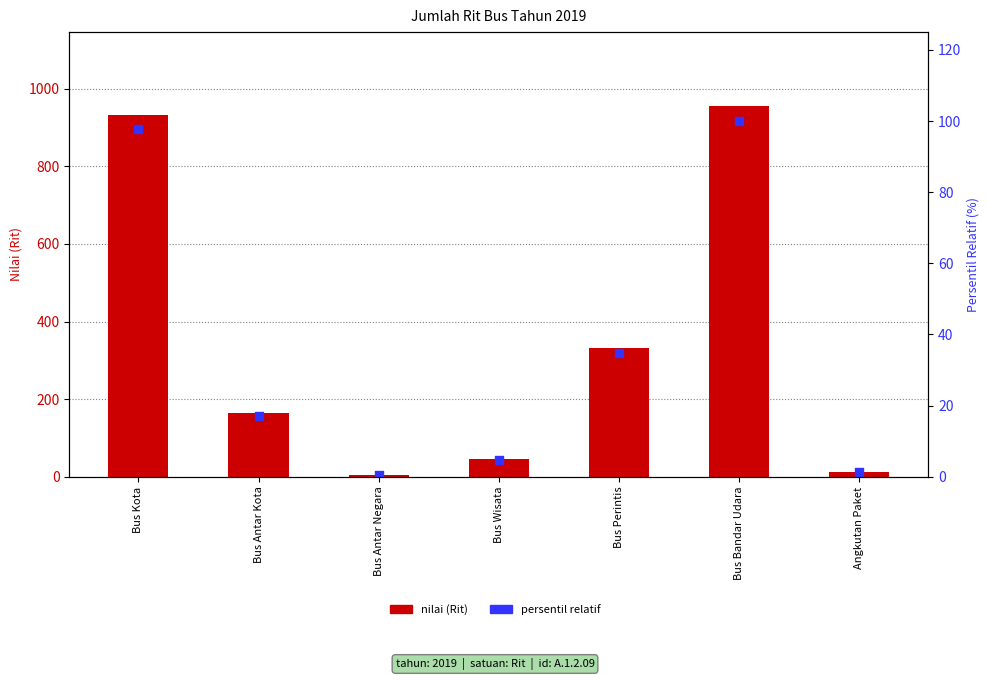

At which category is the sum across all series the highest?

Bus Bandar Udara